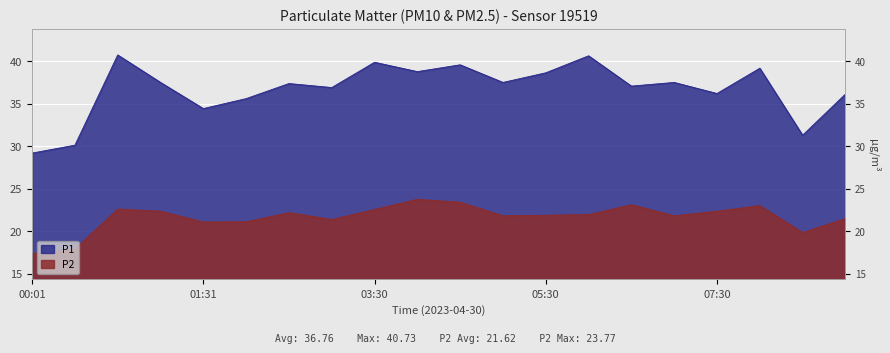

Between 08:00 and 03:00, which is larger?

08:00